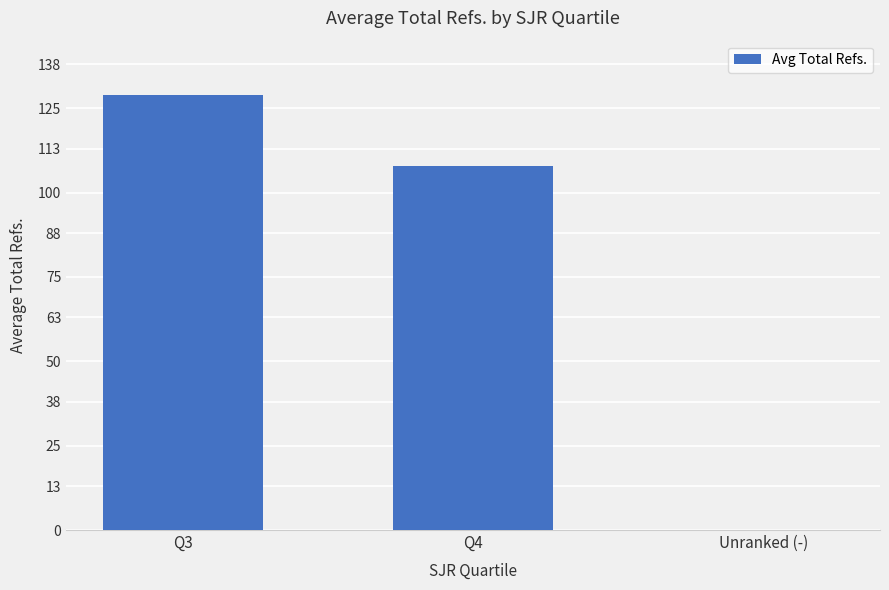

Count the values in the range 0 to 129.

3